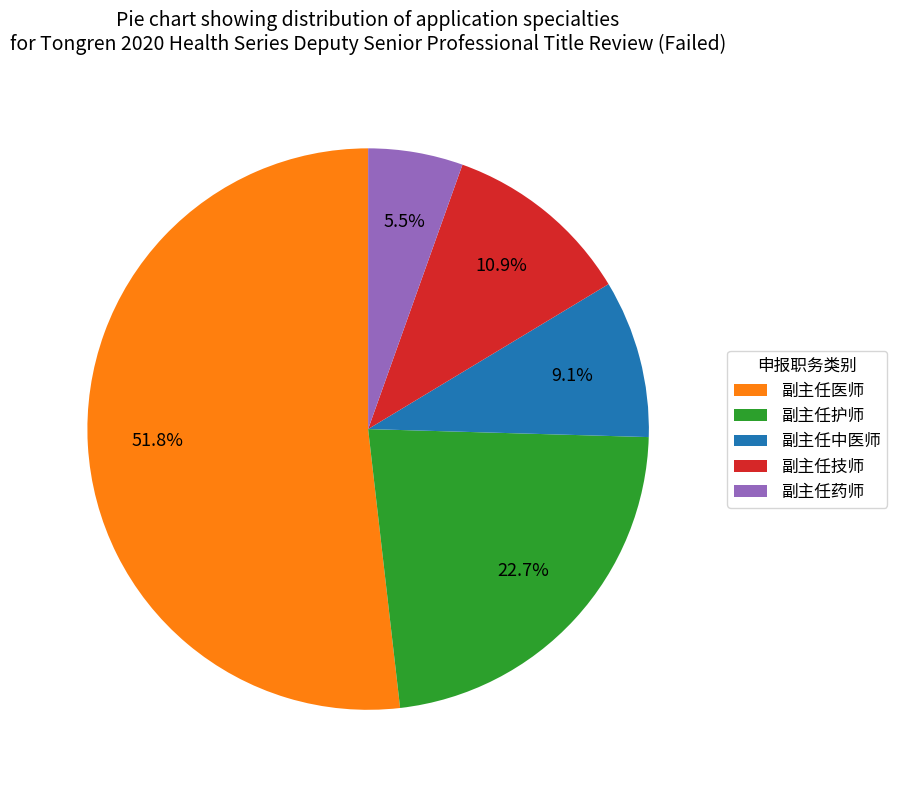

Is there any slice that represents more than half of the pie?

Yes